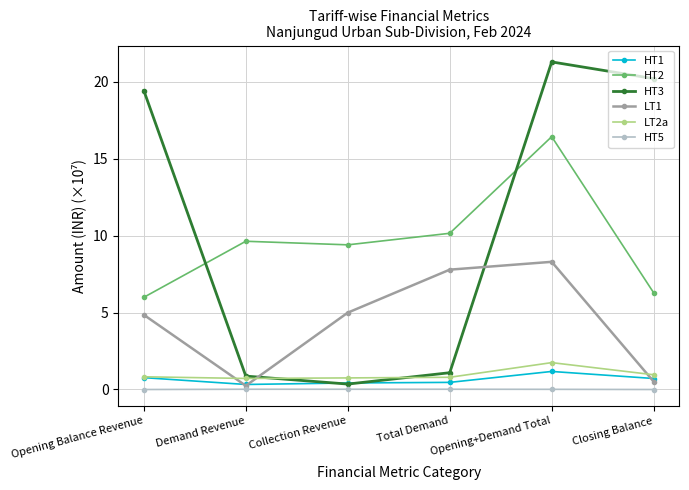

True or false: HT2 and HT1 cross at least once.

False